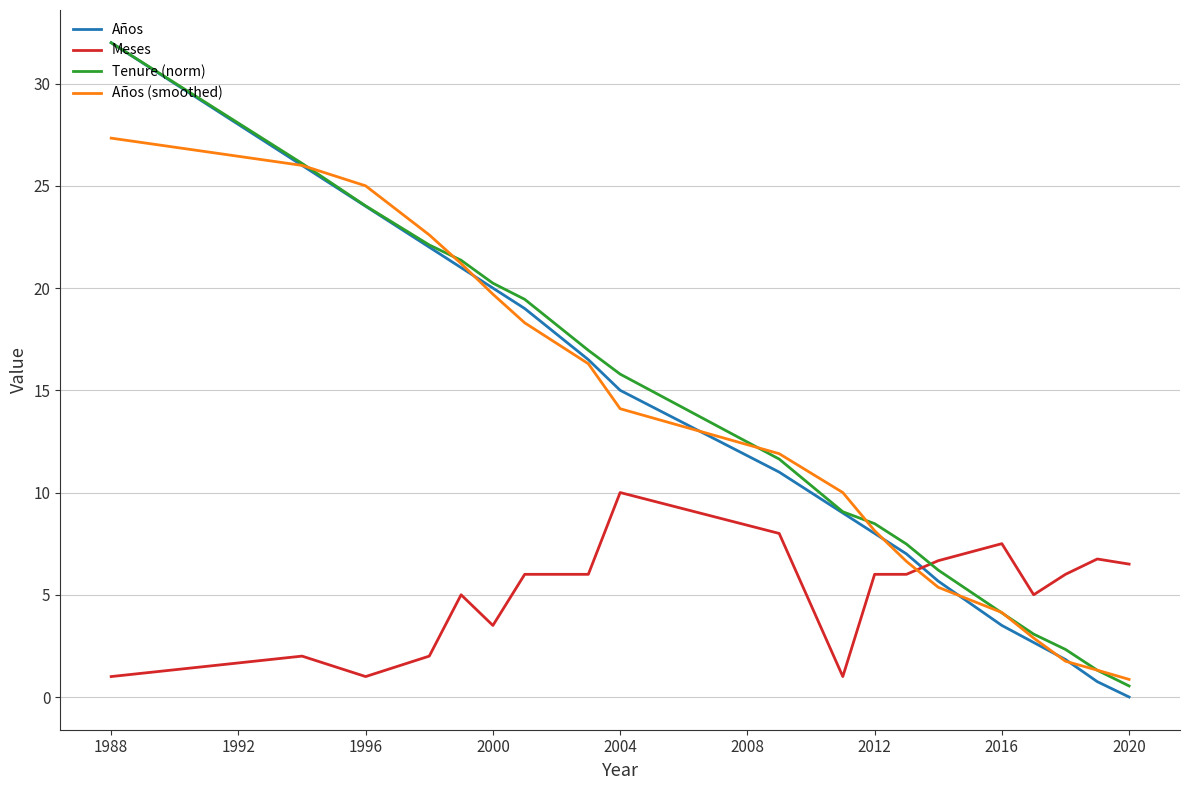

Which series has the largest range (max minus min)?

Años